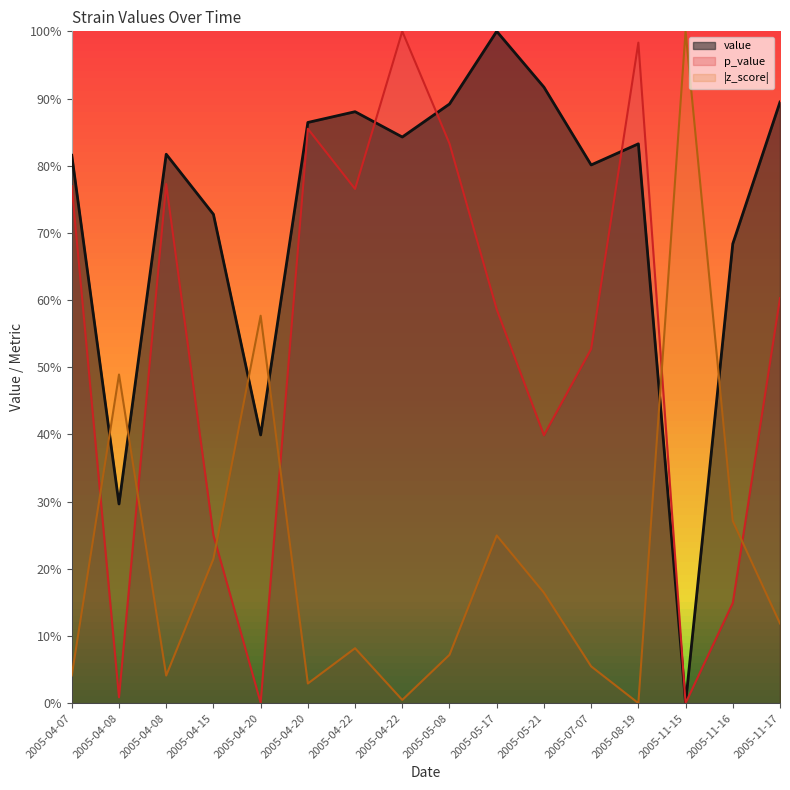

Does the chart have visible grid lines?

No